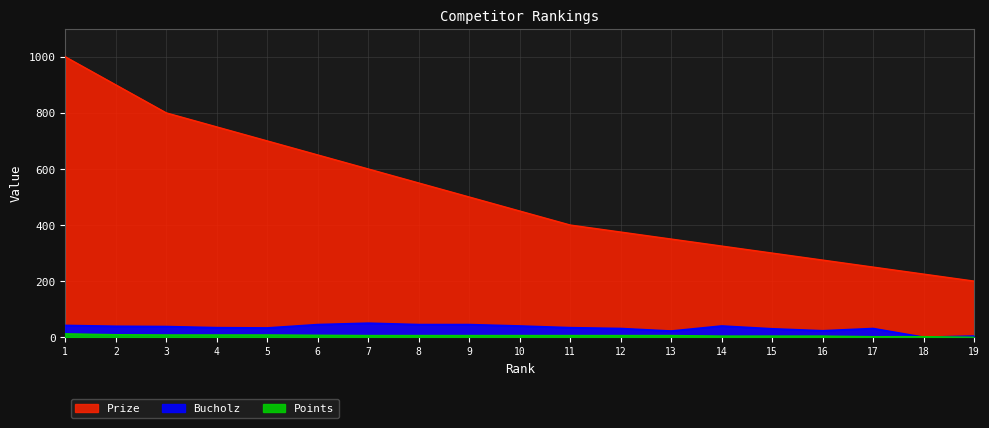

The Points series shows 1 at 17. True or false?

False